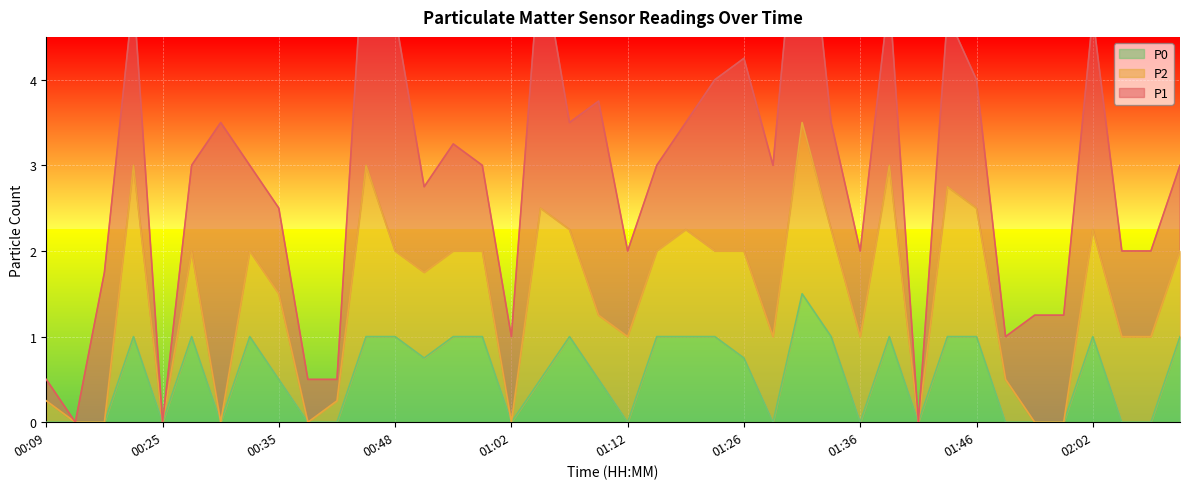

What is the label of the 30th point from the right?

00:40